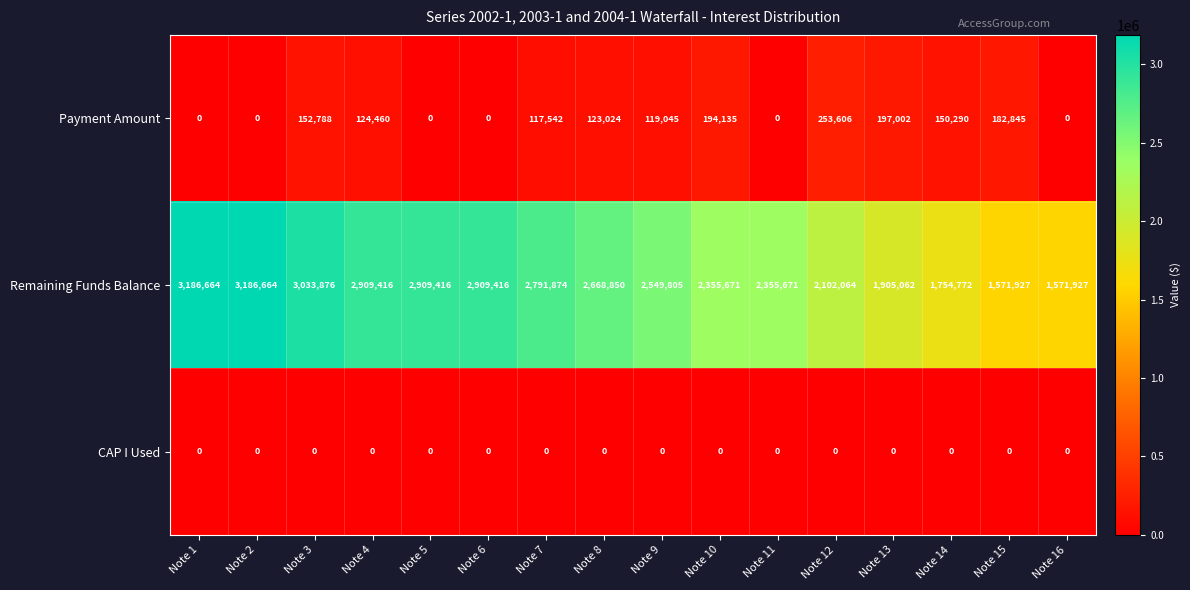

Which series has the largest range (max minus min)?

Remaining Funds Balance